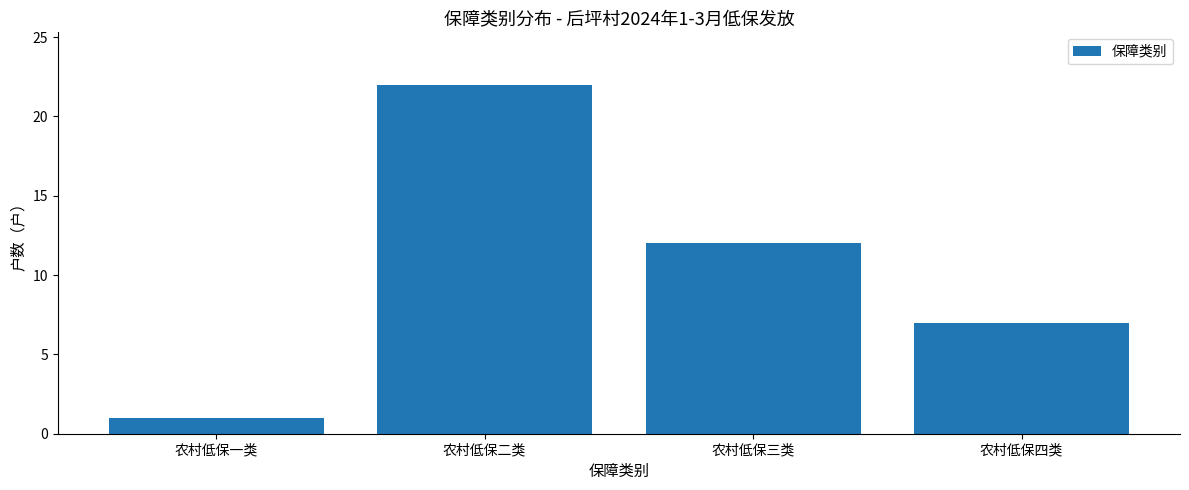

Does the chart contain stacked bars?

No